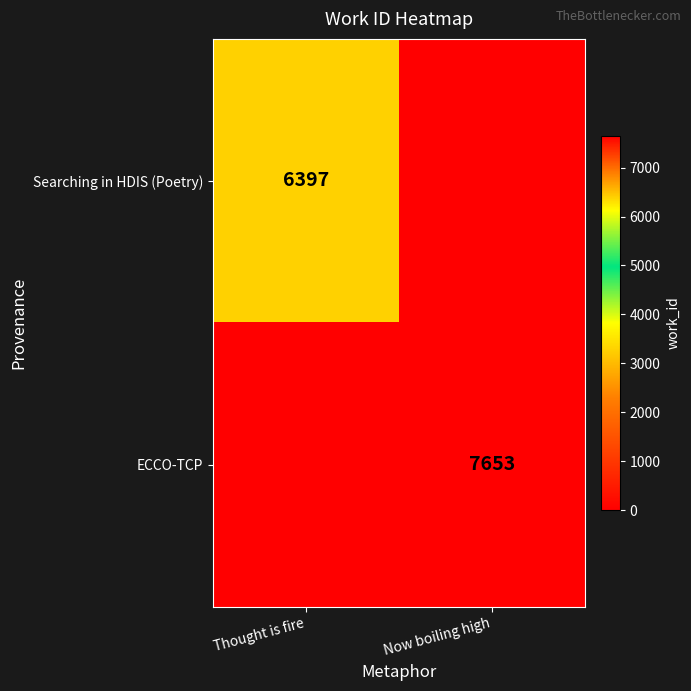

The Searching in HDIS (Poetry) series shows 11459 at Thought is fire. True or false?

False